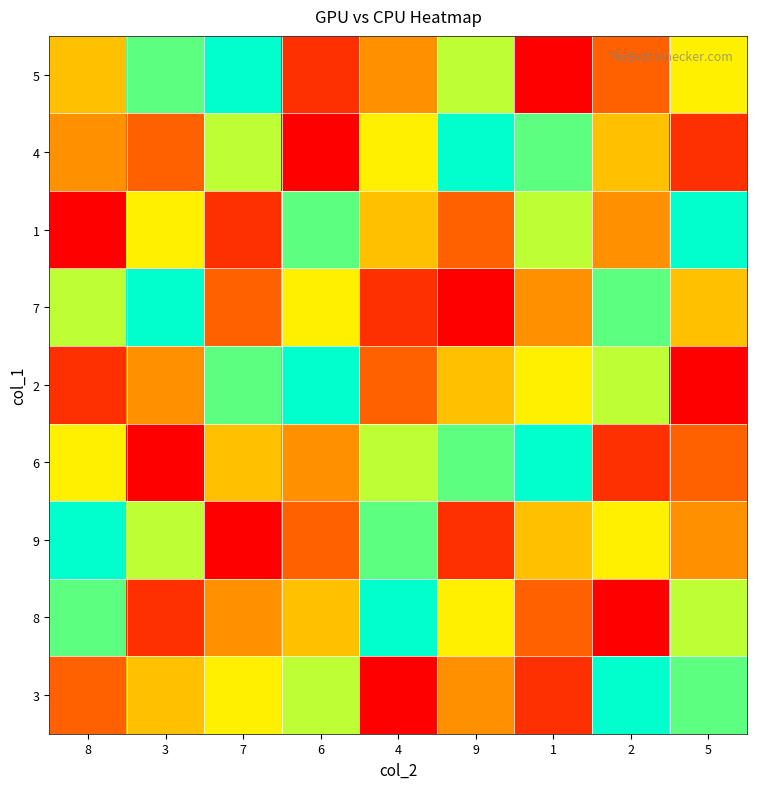

Count the number of categories in the chart.

9